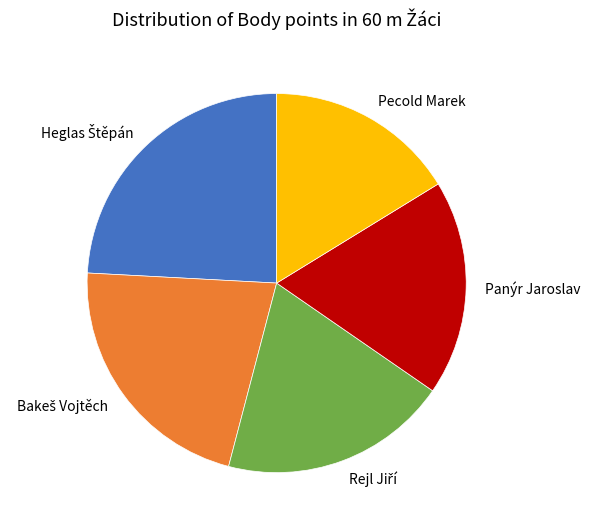

Which has a higher value, Panýr Jaroslav or Pecold Marek?

Panýr Jaroslav